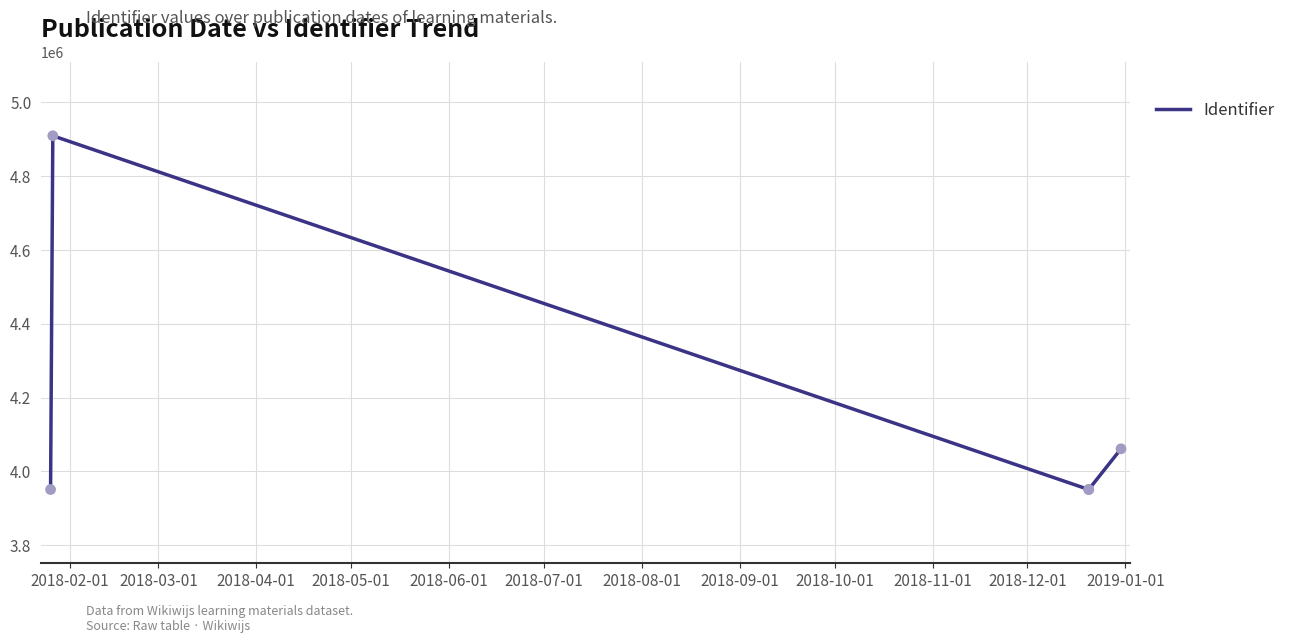

What is the sum of all values?

20822364